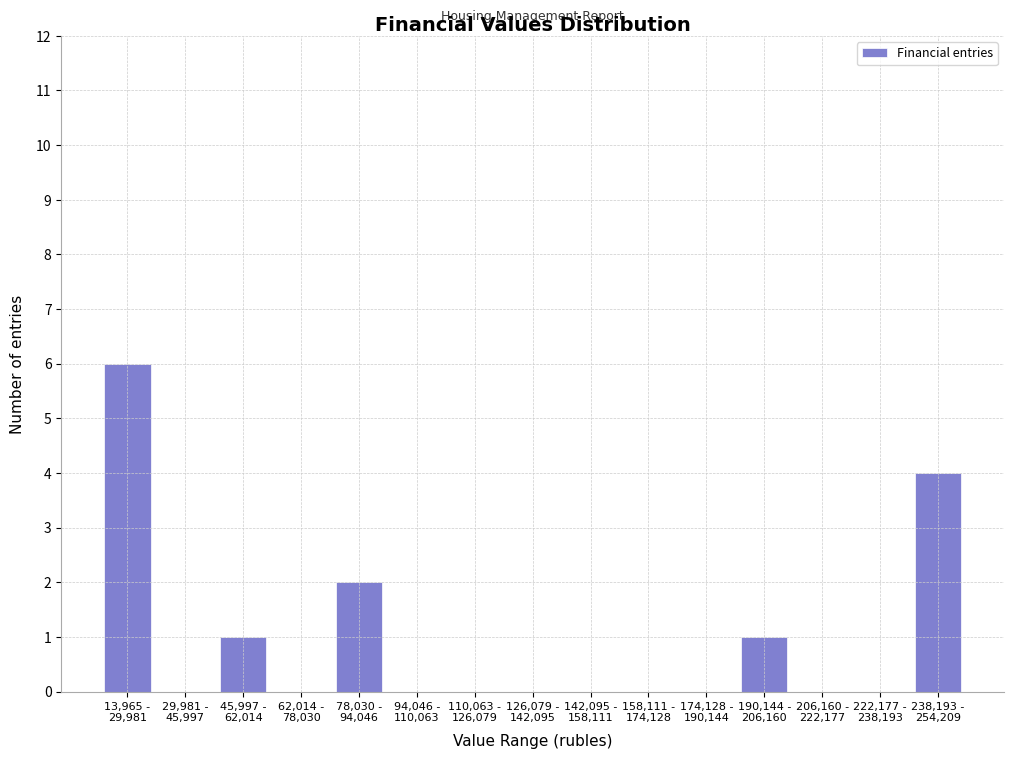

What is the sum of all values?

14